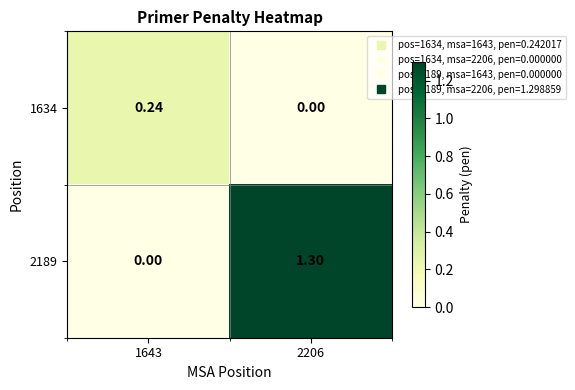

Is the value of 2189 at 2206 greater than the value of 1634 at 1643?

Yes